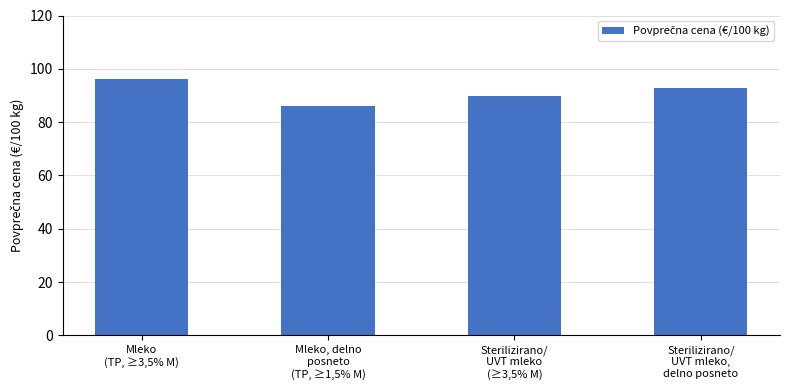

What is the value of the 3rd bar from the left?

89.9